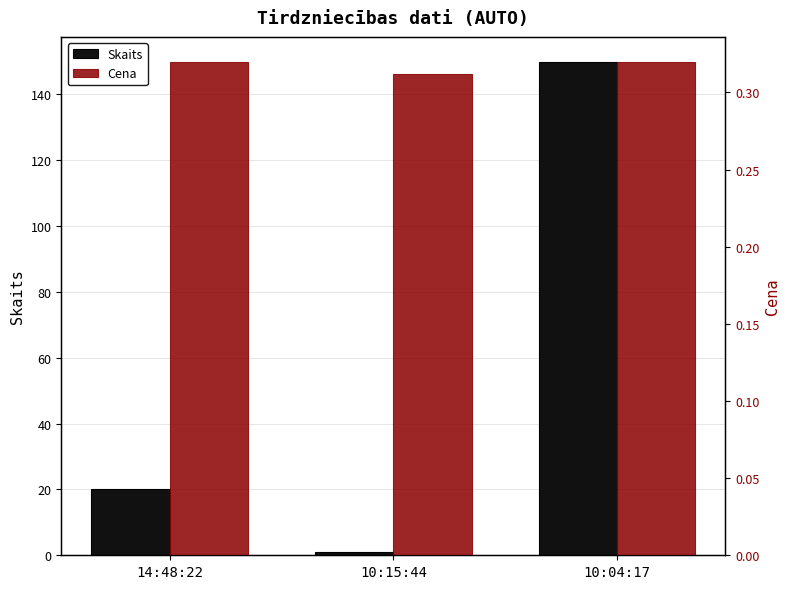

Between 10:15:44 and 14:48:22, which is larger?

14:48:22